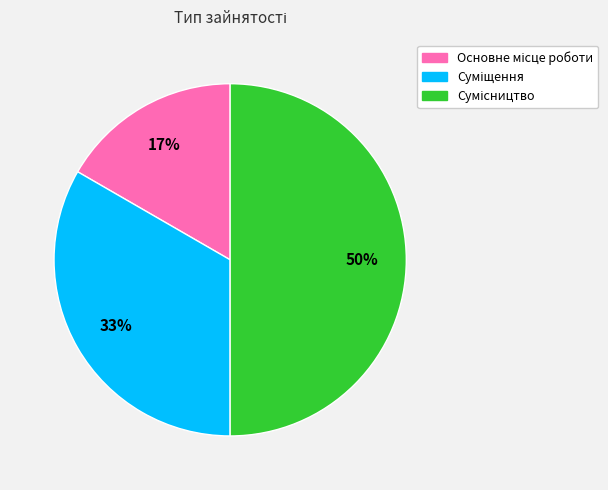

To the nearest percent, what is the average slice percentage?

33%